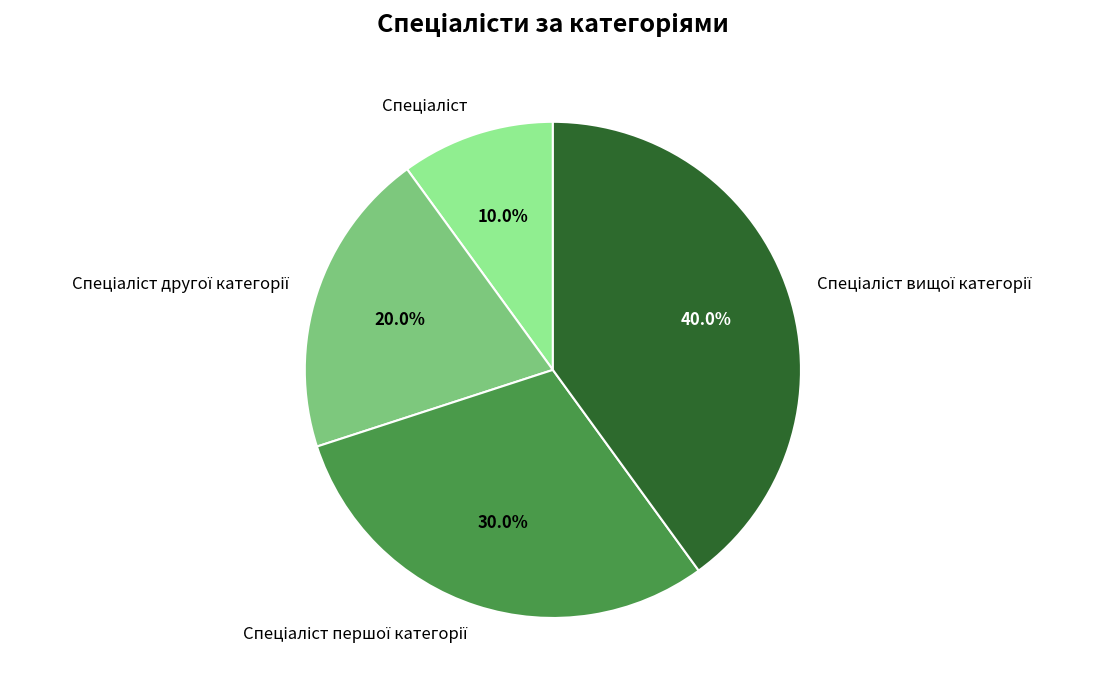

How many slices are in this pie chart?

4